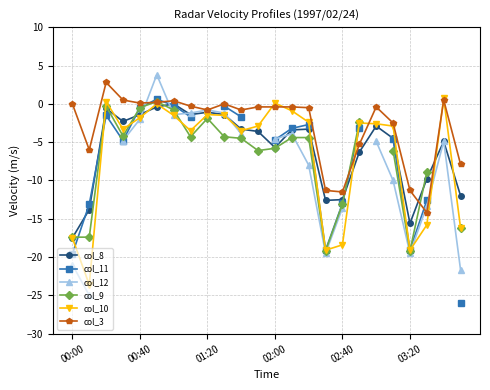

Rank the series at 13 from lowest to highest value.

col_9, col_12, col_8, col_11, col_10, col_3